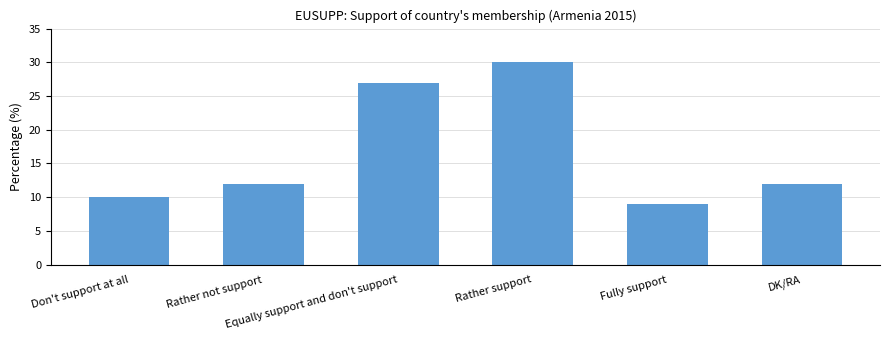

What position from the left is Don't support at all?

1